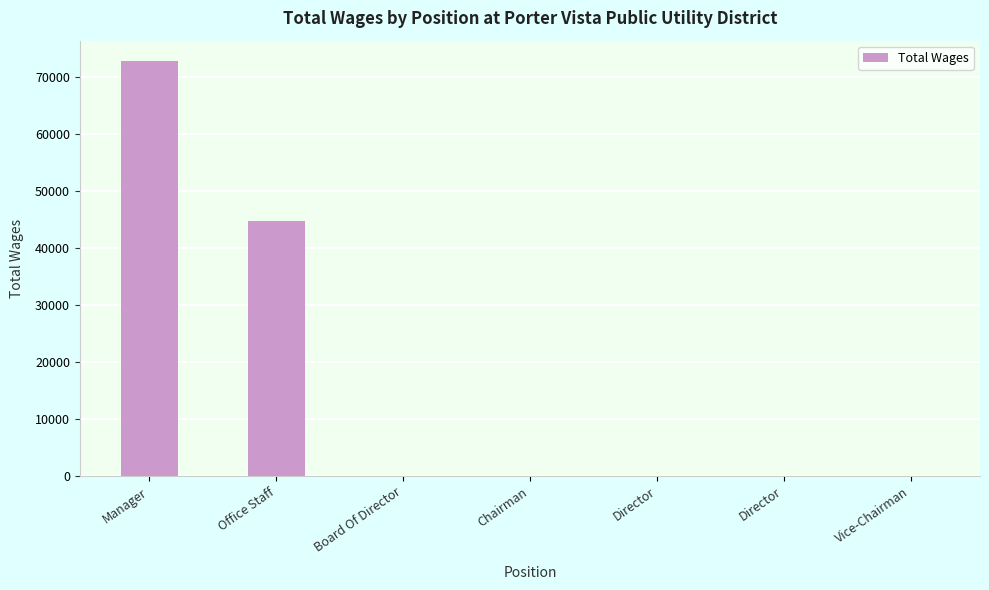

How many categories are shown in the chart?

7